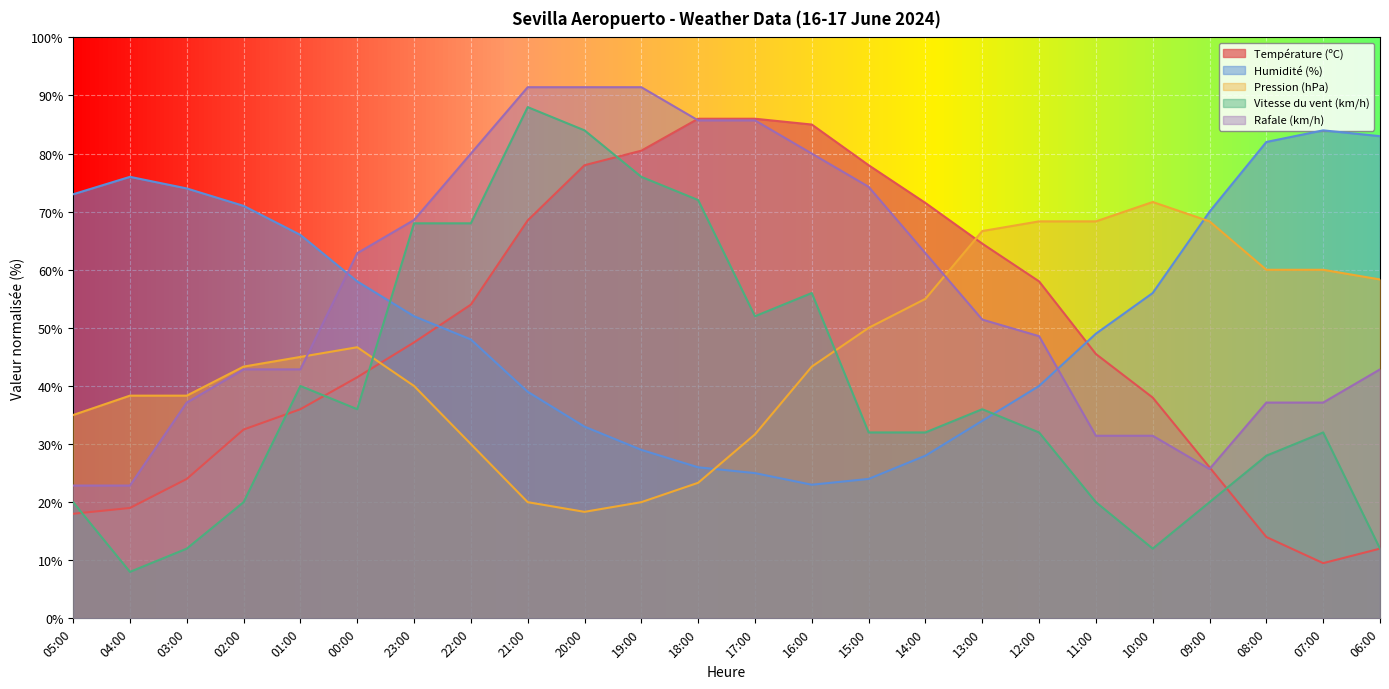

How many lines are shown in the chart?

5